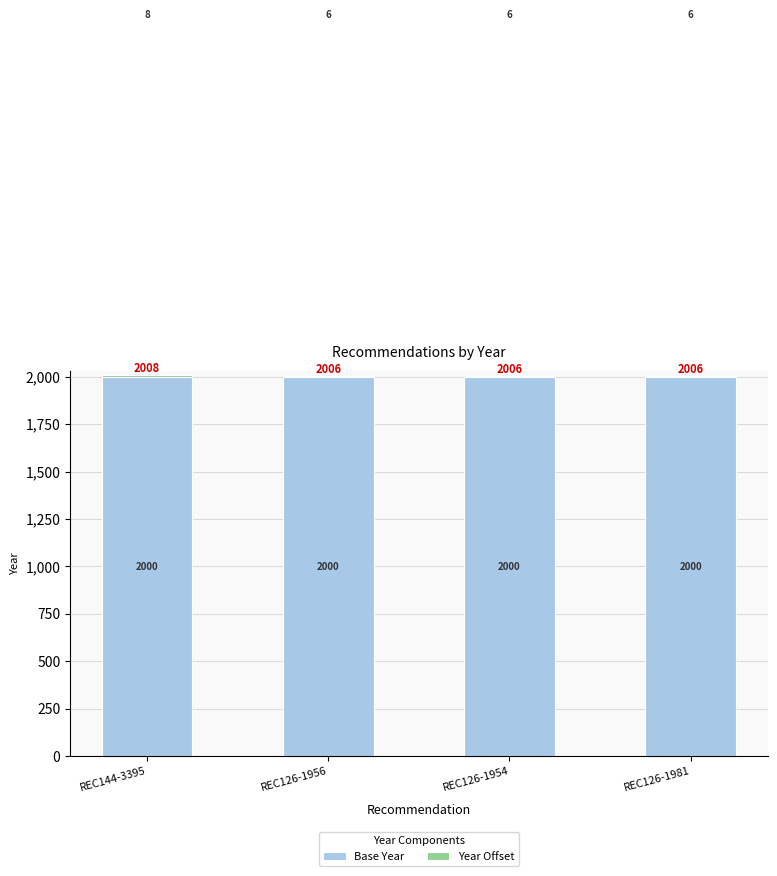

Is it true that Base Year equals 863 at REC144-3395?

False